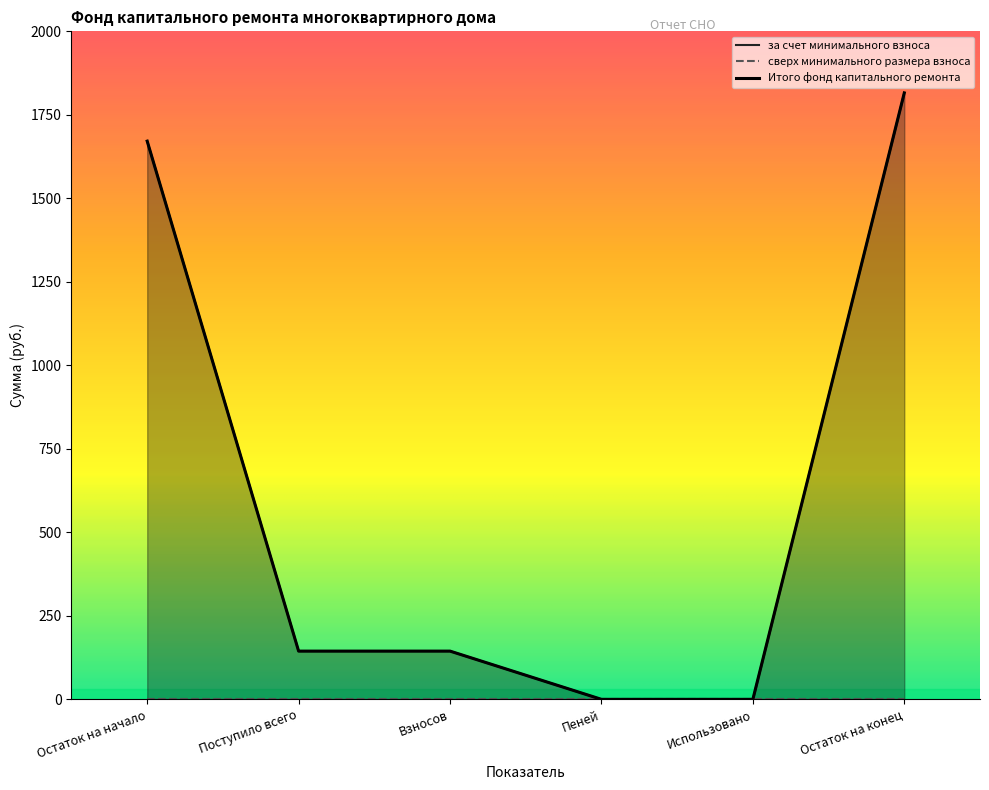

Reading left to right, list all the values displayed in this chart.

за счет минимального взноса: 1671.2	144.4	144.4	0.0	0.0	1815.7
Итого фонд капитального ремонта: 1671.2	144.4	144.4	0.0	0.0	1815.7